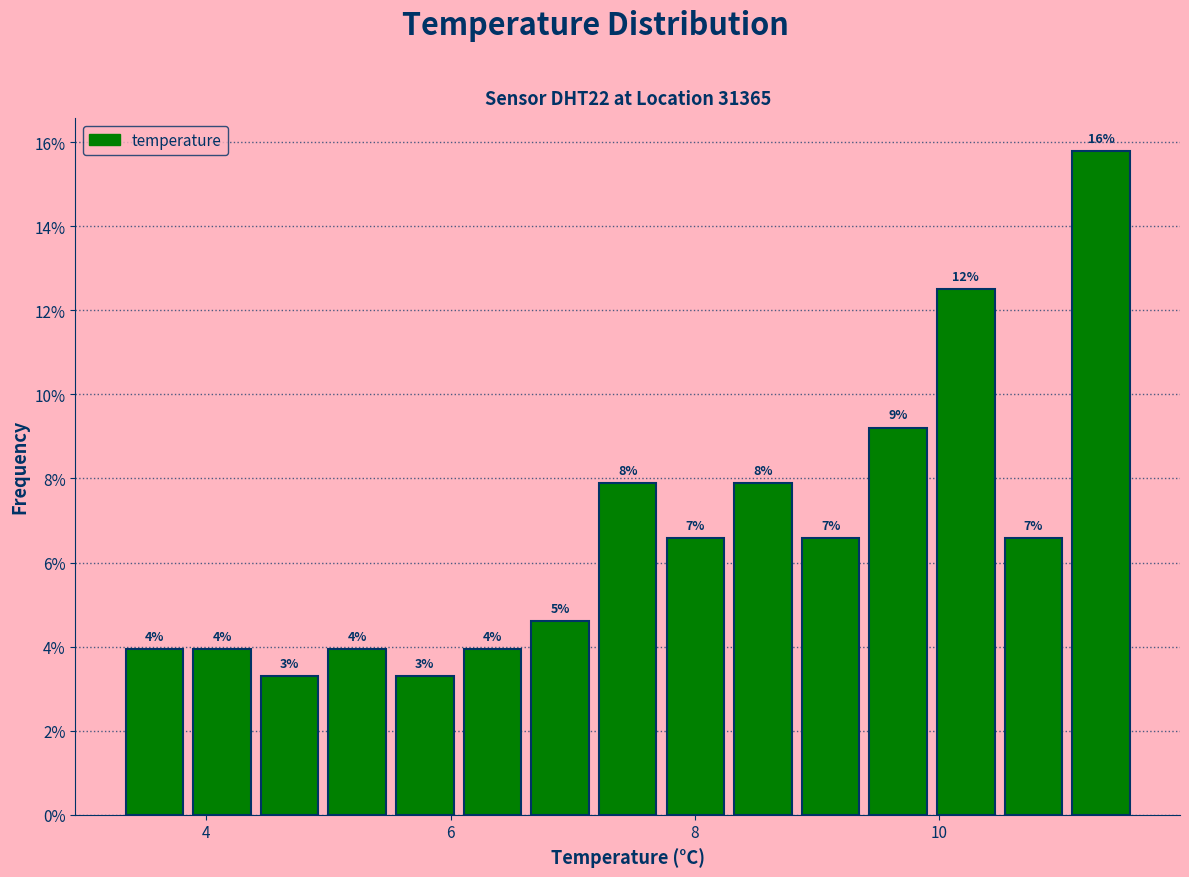

Read against the x-axis, roughly where is the centre of the tallest bar?

11.4